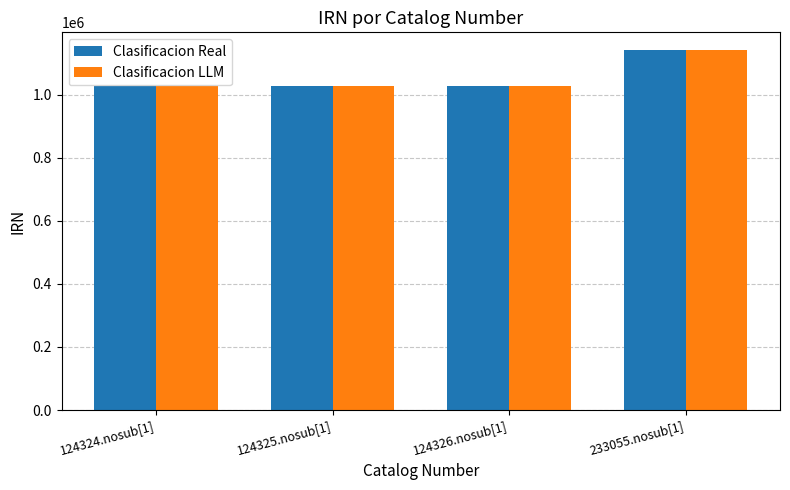

What is the average value of the Clasificacion Real series?

1054248